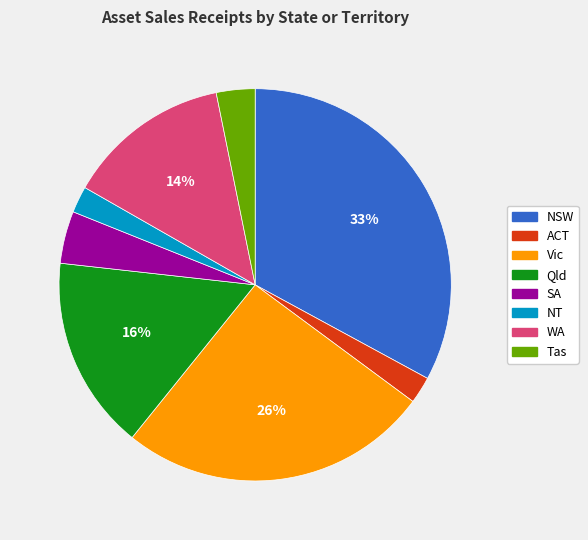

How many segments does this pie chart have?

8